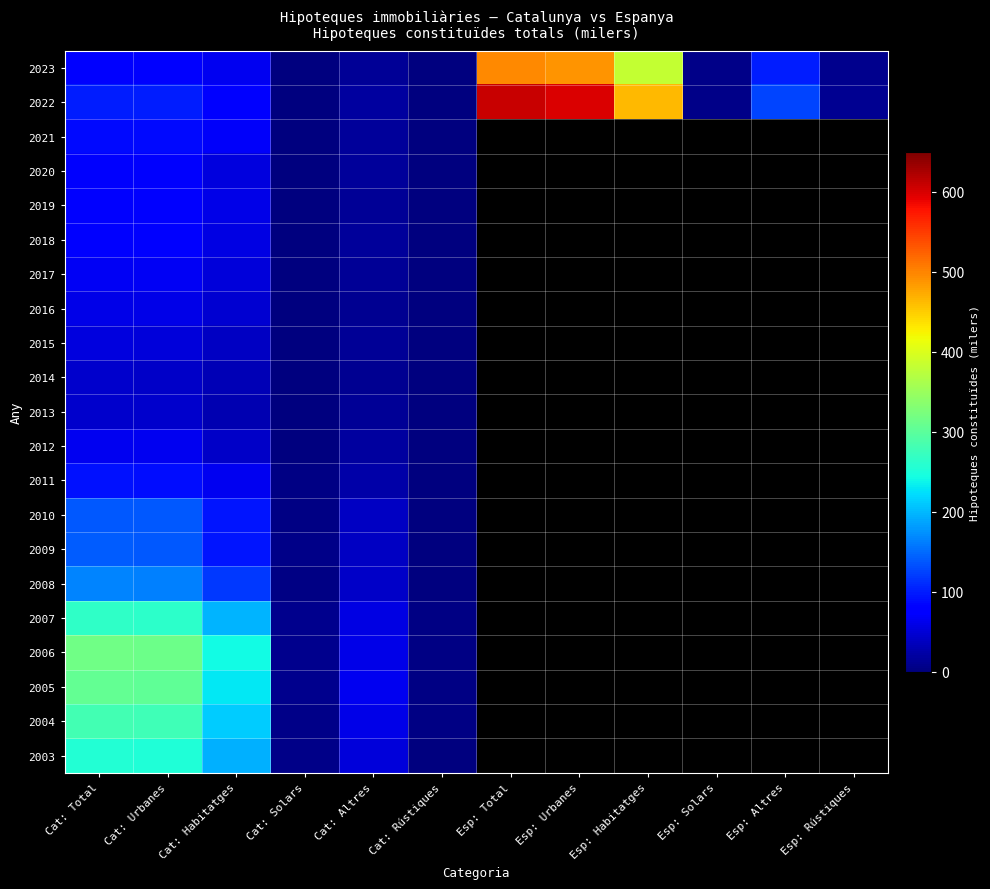

Reading left to right, extract all data points from this chart.

2023: Cat: Total=81.8	Cat: Urbanes=81.2	Cat: Habitatges=65.5	Cat: Solars=0.6	Cat: Altres=15.1	Cat: Rústiques=0.6	Esp: Total=497.2	Esp: Urbanes=487.8	Esp: Habitatges=381.6	Esp: Solars=5.5	Esp: Altres=100.7	Esp: Rústiques=9.4
2022: Cat: Total=101.2	Cat: Urbanes=100.6	Cat: Habitatges=81.1	Cat: Solars=0.9	Cat: Altres=18.6	Cat: Rústiques=0.6	Esp: Total=608.7	Esp: Urbanes=597.0	Esp: Habitatges=464.1	Esp: Solars=6.9	Esp: Altres=126.0	Esp: Rústiques=11.7
2021: Cat: Total=88.7	Cat: Urbanes=88.0	Cat: Habitatges=70.4	Cat: Solars=0.9	Cat: Altres=16.8	Cat: Rústiques=0.7	Esp: Total=0.0	Esp: Urbanes=0.0	Esp: Habitatges=0.0	Esp: Solars=0.0	Esp: Altres=0.0	Esp: Rústiques=0.0
2020: Cat: Total=71.9	Cat: Urbanes=71.3	Cat: Habitatges=54.7	Cat: Solars=0.7	Cat: Altres=15.9	Cat: Rústiques=0.6	Esp: Total=0.0	Esp: Urbanes=0.0	Esp: Habitatges=0.0	Esp: Solars=0.0	Esp: Altres=0.0	Esp: Rústiques=0.0
2019: Cat: Total=75.0	Cat: Urbanes=74.2	Cat: Habitatges=58.7	Cat: Solars=0.9	Cat: Altres=14.6	Cat: Rústiques=0.8	Esp: Total=0.0	Esp: Urbanes=0.0	Esp: Habitatges=0.0	Esp: Solars=0.0	Esp: Altres=0.0	Esp: Rústiques=0.0
2018: Cat: Total=75.3	Cat: Urbanes=74.4	Cat: Habitatges=58.1	Cat: Solars=0.9	Cat: Altres=15.4	Cat: Rústiques=0.9	Esp: Total=0.0	Esp: Urbanes=0.0	Esp: Habitatges=0.0	Esp: Solars=0.0	Esp: Altres=0.0	Esp: Rústiques=0.0
2017: Cat: Total=67.0	Cat: Urbanes=66.1	Cat: Habitatges=50.9	Cat: Solars=0.9	Cat: Altres=14.4	Cat: Rústiques=0.9	Esp: Total=0.0	Esp: Urbanes=0.0	Esp: Habitatges=0.0	Esp: Solars=0.0	Esp: Altres=0.0	Esp: Rústiques=0.0
2016: Cat: Total=60.2	Cat: Urbanes=59.2	Cat: Habitatges=46.1	Cat: Solars=0.9	Cat: Altres=12.2	Cat: Rústiques=1.0	Esp: Total=0.0	Esp: Urbanes=0.0	Esp: Habitatges=0.0	Esp: Solars=0.0	Esp: Altres=0.0	Esp: Rústiques=0.0
2015: Cat: Total=54.3	Cat: Urbanes=53.2	Cat: Habitatges=38.8	Cat: Solars=0.9	Cat: Altres=13.5	Cat: Rústiques=1.1	Esp: Total=0.0	Esp: Urbanes=0.0	Esp: Habitatges=0.0	Esp: Solars=0.0	Esp: Altres=0.0	Esp: Rústiques=0.0
2014: Cat: Total=43.6	Cat: Urbanes=42.6	Cat: Habitatges=30.6	Cat: Solars=1.1	Cat: Altres=10.9	Cat: Rústiques=1.0	Esp: Total=0.0	Esp: Urbanes=0.0	Esp: Habitatges=0.0	Esp: Solars=0.0	Esp: Altres=0.0	Esp: Rústiques=0.0
2013: Cat: Total=45.2	Cat: Urbanes=44.1	Cat: Habitatges=30.1	Cat: Solars=1.3	Cat: Altres=12.8	Cat: Rústiques=1.1	Esp: Total=0.0	Esp: Urbanes=0.0	Esp: Habitatges=0.0	Esp: Solars=0.0	Esp: Altres=0.0	Esp: Rústiques=0.0
2012: Cat: Total=65.7	Cat: Urbanes=63.7	Cat: Habitatges=43.1	Cat: Solars=2.2	Cat: Altres=18.5	Cat: Rústiques=2.0	Esp: Total=0.0	Esp: Urbanes=0.0	Esp: Habitatges=0.0	Esp: Solars=0.0	Esp: Altres=0.0	Esp: Rústiques=0.0
2011: Cat: Total=93.2	Cat: Urbanes=91.3	Cat: Habitatges=63.5	Cat: Solars=3.3	Cat: Altres=24.5	Cat: Rústiques=1.9	Esp: Total=0.0	Esp: Urbanes=0.0	Esp: Habitatges=0.0	Esp: Solars=0.0	Esp: Altres=0.0	Esp: Rústiques=0.0
2010: Cat: Total=139.6	Cat: Urbanes=137.3	Cat: Habitatges=94.8	Cat: Solars=4.3	Cat: Altres=38.2	Cat: Rústiques=2.3	Esp: Total=0.0	Esp: Urbanes=0.0	Esp: Habitatges=0.0	Esp: Solars=0.0	Esp: Altres=0.0	Esp: Rústiques=0.0
2009: Cat: Total=141.5	Cat: Urbanes=139.1	Cat: Habitatges=94.3	Cat: Solars=5.5	Cat: Altres=39.3	Cat: Rústiques=2.4	Esp: Total=0.0	Esp: Urbanes=0.0	Esp: Habitatges=0.0	Esp: Solars=0.0	Esp: Altres=0.0	Esp: Rústiques=0.0
2008: Cat: Total=166.8	Cat: Urbanes=164.8	Cat: Habitatges=119.3	Cat: Solars=4.2	Cat: Altres=41.3	Cat: Rústiques=2.0	Esp: Total=0.0	Esp: Urbanes=0.0	Esp: Habitatges=0.0	Esp: Solars=0.0	Esp: Altres=0.0	Esp: Rústiques=0.0
2007: Cat: Total=264.9	Cat: Urbanes=262.3	Cat: Habitatges=196.5	Cat: Solars=7.8	Cat: Altres=58.1	Cat: Rústiques=2.6	Esp: Total=0.0	Esp: Urbanes=0.0	Esp: Habitatges=0.0	Esp: Solars=0.0	Esp: Altres=0.0	Esp: Rústiques=0.0
2006: Cat: Total=316.4	Cat: Urbanes=313.3	Cat: Habitatges=243.3	Cat: Solars=9.2	Cat: Altres=60.7	Cat: Rústiques=3.1	Esp: Total=0.0	Esp: Urbanes=0.0	Esp: Habitatges=0.0	Esp: Solars=0.0	Esp: Altres=0.0	Esp: Rústiques=0.0
2005: Cat: Total=306.0	Cat: Urbanes=302.9	Cat: Habitatges=229.4	Cat: Solars=8.9	Cat: Altres=64.6	Cat: Rústiques=3.2	Esp: Total=0.0	Esp: Urbanes=0.0	Esp: Habitatges=0.0	Esp: Solars=0.0	Esp: Altres=0.0	Esp: Rústiques=0.0
2004: Cat: Total=280.5	Cat: Urbanes=277.8	Cat: Habitatges=211.1	Cat: Solars=7.6	Cat: Altres=59.1	Cat: Rústiques=2.7	Esp: Total=0.0	Esp: Urbanes=0.0	Esp: Habitatges=0.0	Esp: Solars=0.0	Esp: Altres=0.0	Esp: Rústiques=0.0
2003: Cat: Total=254.3	Cat: Urbanes=251.9	Cat: Habitatges=193.1	Cat: Solars=6.7	Cat: Altres=52.0	Cat: Rústiques=2.5	Esp: Total=0.0	Esp: Urbanes=0.0	Esp: Habitatges=0.0	Esp: Solars=0.0	Esp: Altres=0.0	Esp: Rústiques=0.0